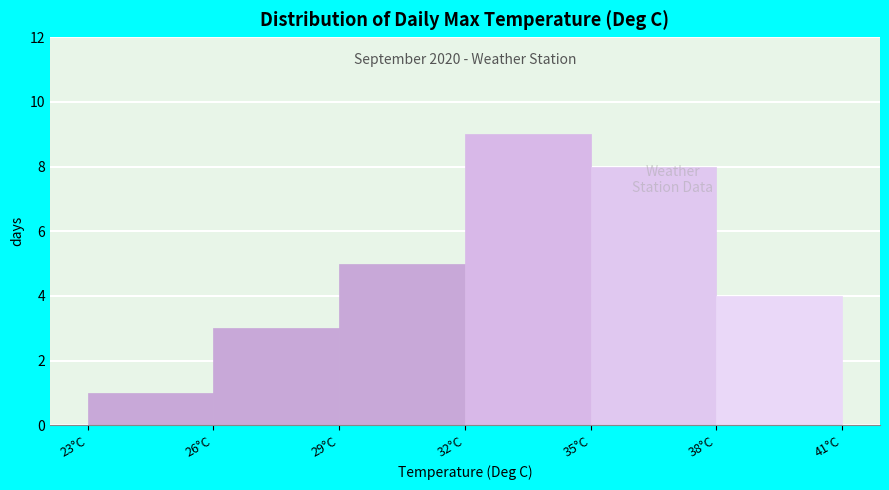

Which range on the x-axis has the tallest bar?

32 to 35